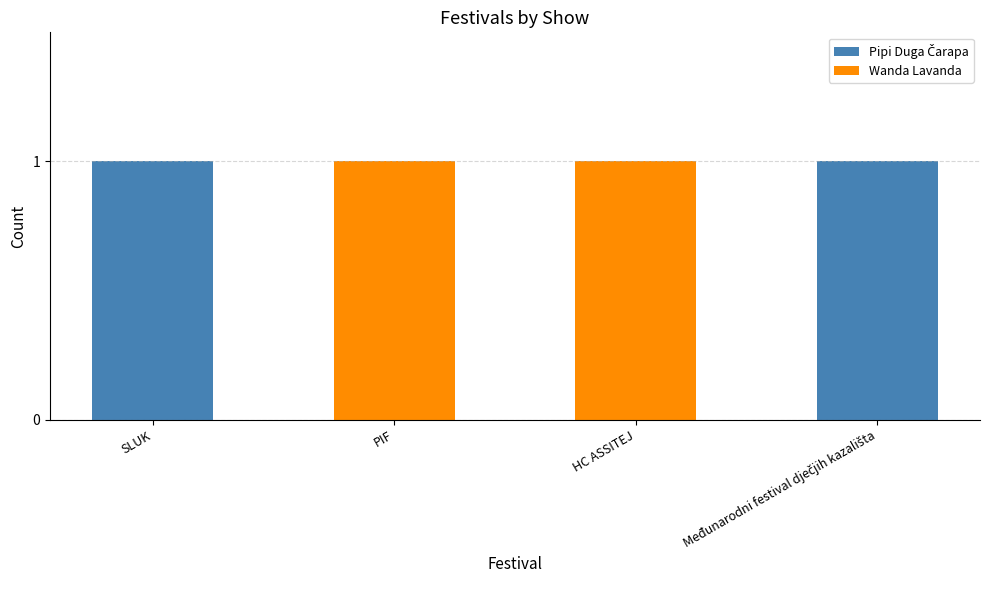

Are the bars horizontal?

No